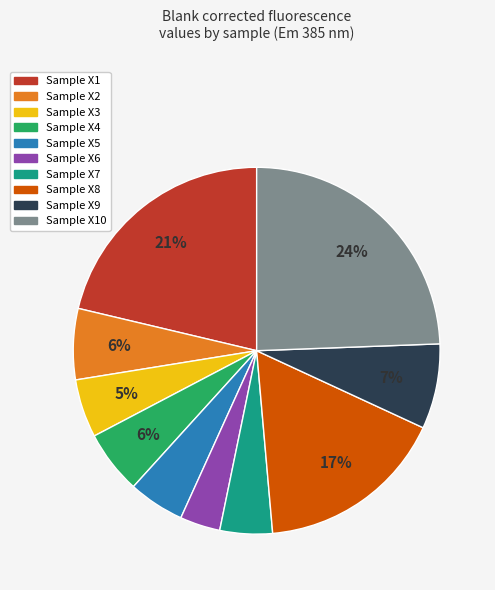

Does any single category account for the majority?

No